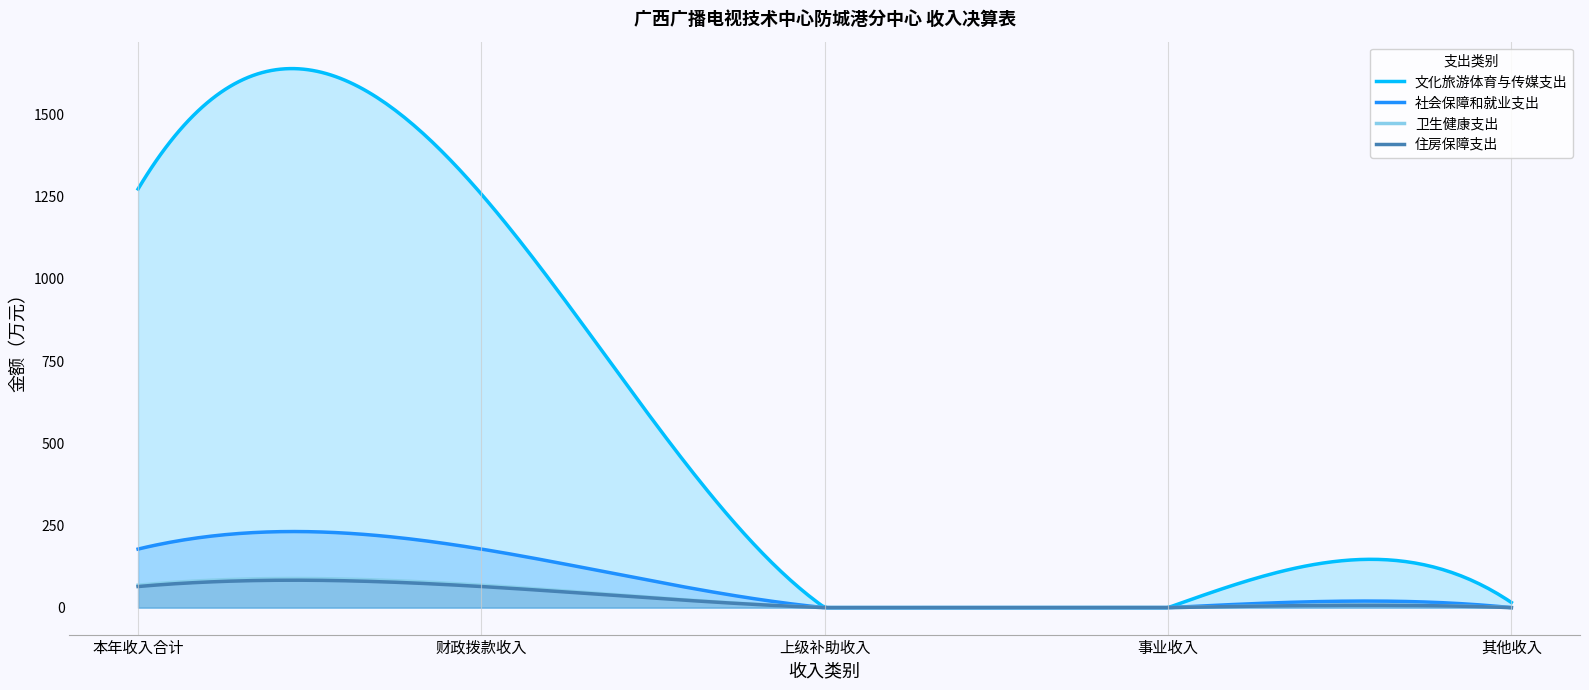

The 卫生健康支出 series shows -33.8 at 事业收入. True or false?

False